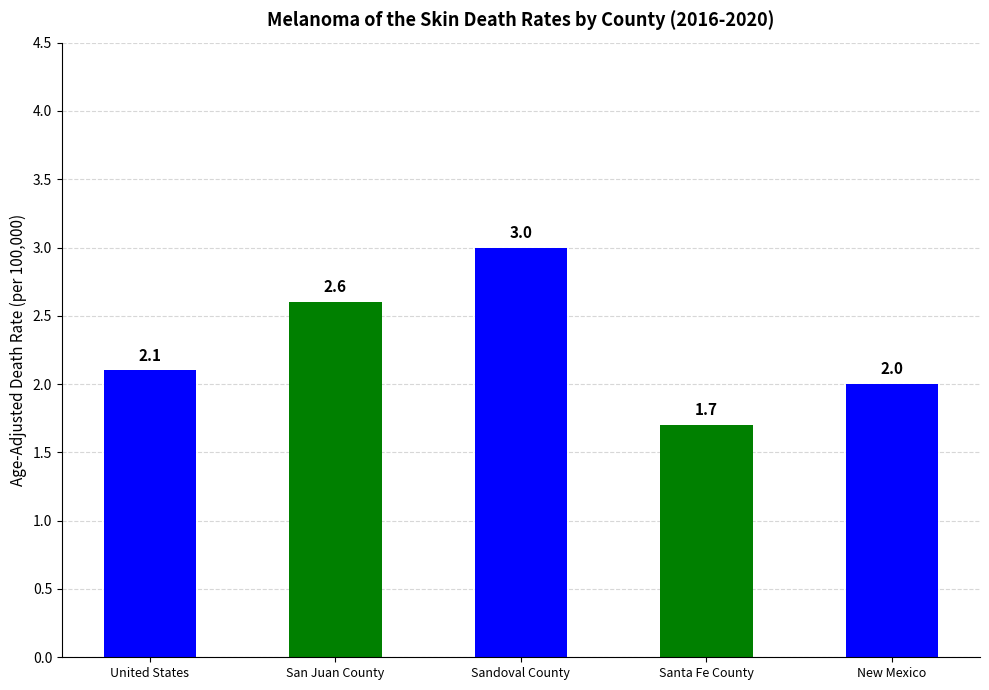

Is it true that the value at Sandoval County is 5.2?

False